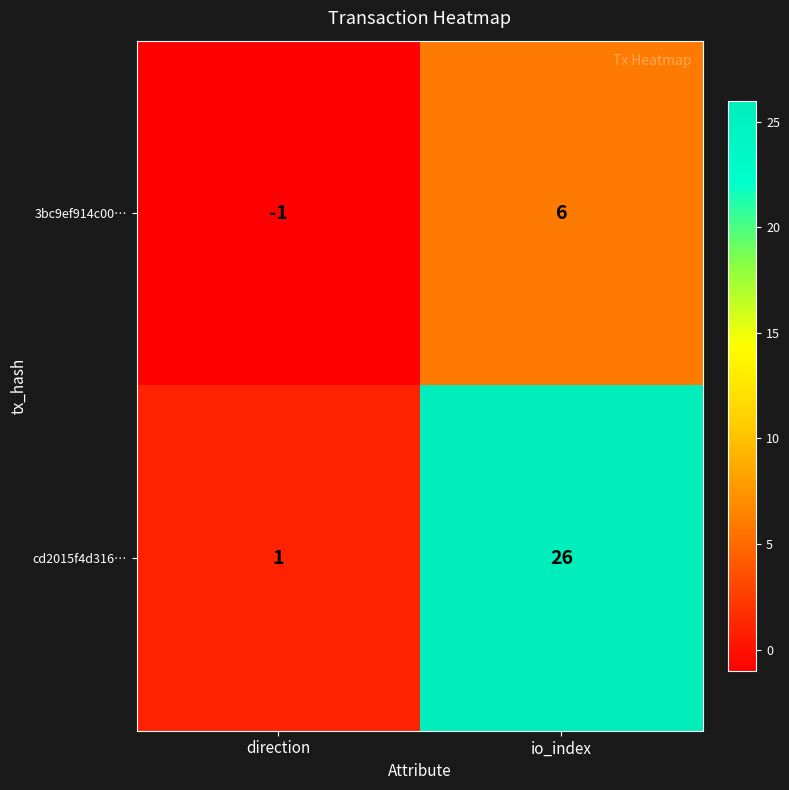

True or false: 3bc9ef914c00… has a value of 6 at io_index.

True